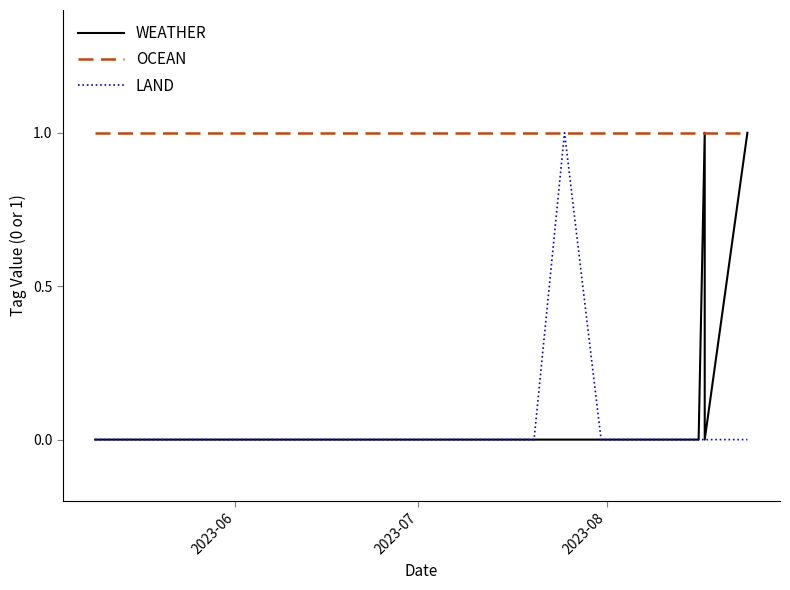

True or false: LAND and WEATHER cross at least once.

False